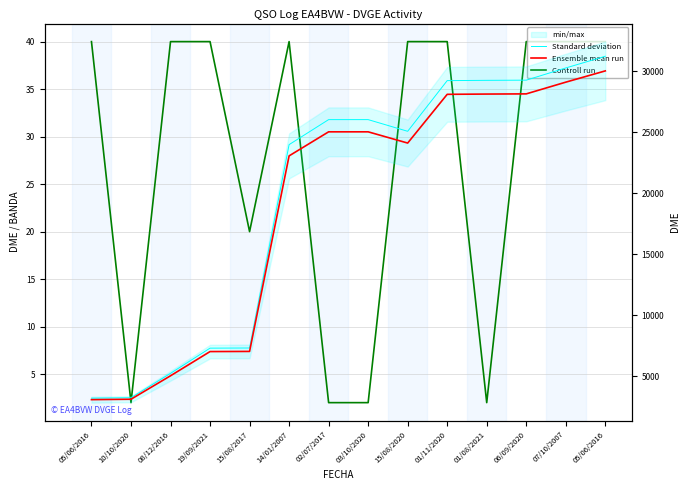

What is the sum of the Controll run values at 15/08/2020 and 05/06/2016?

80.0